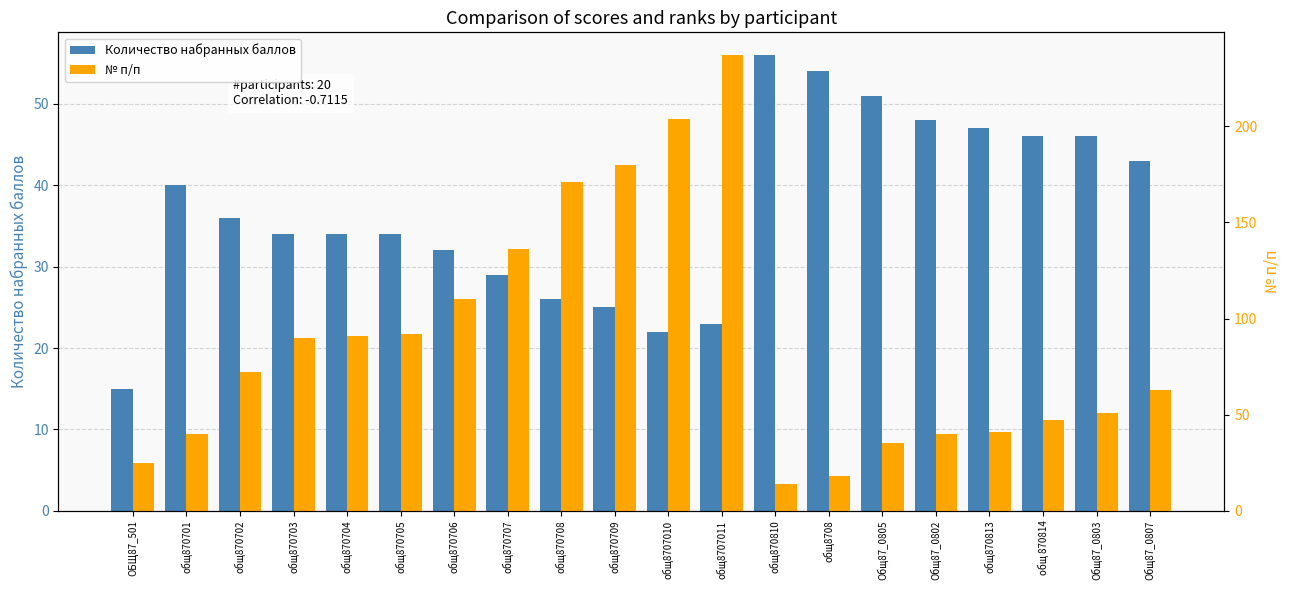

At which label does Количество набранных баллов first exceed 36?

общ870701